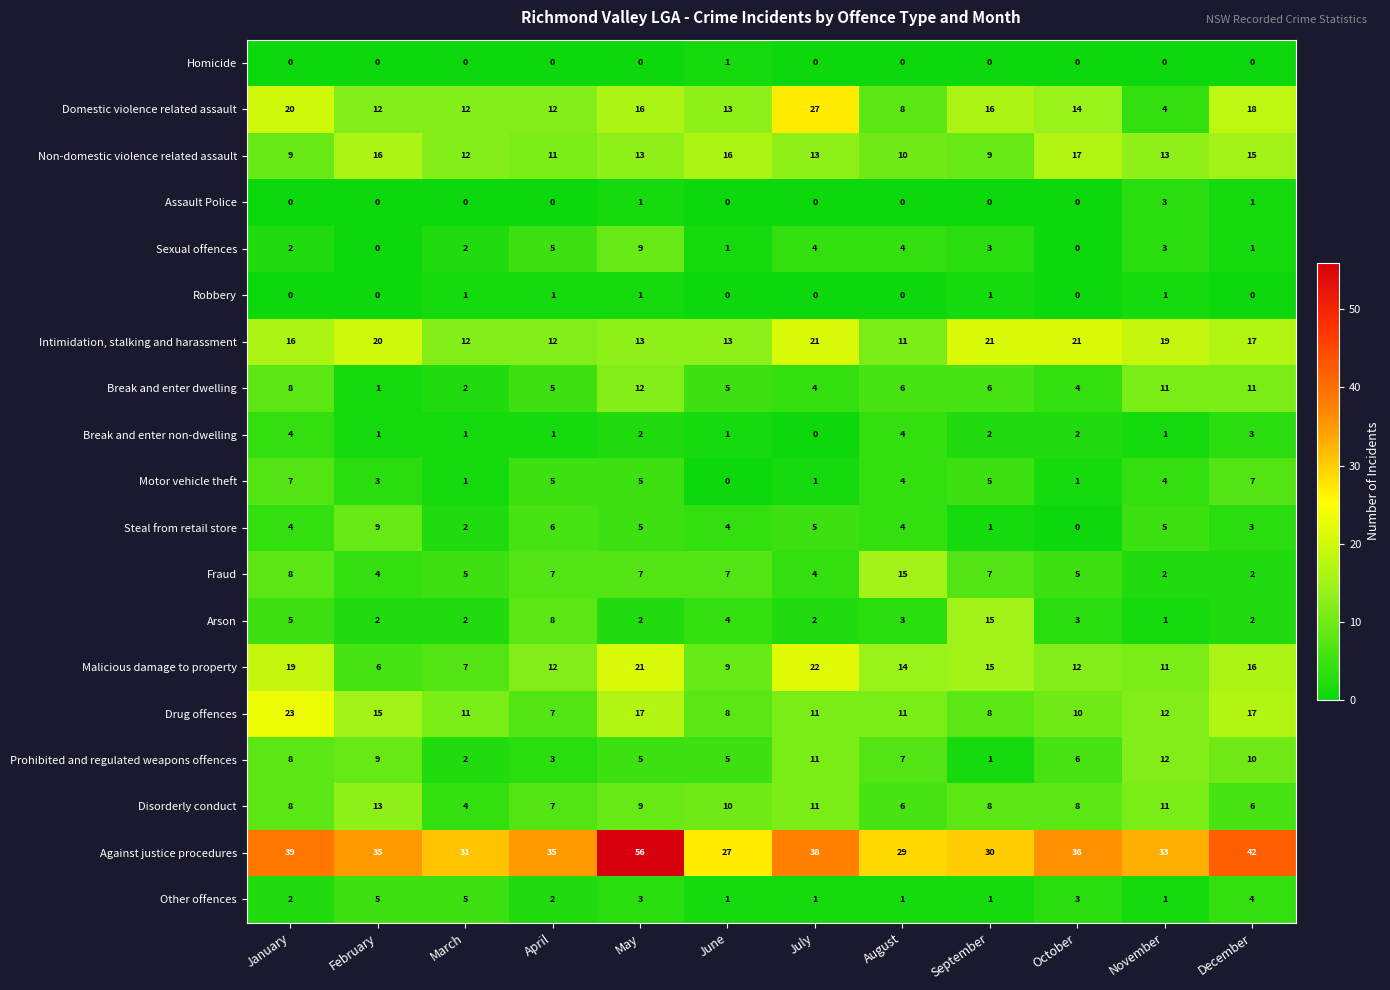

Is it true that Motor vehicle theft equals 7 at May?

False